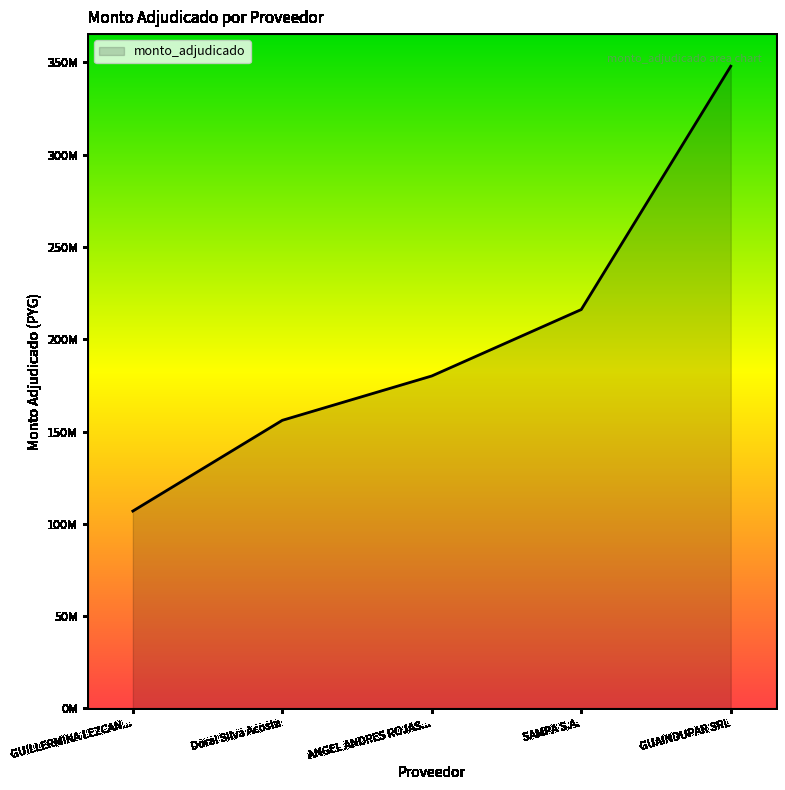

Reading left to right, what are all the values shown in this chart?

ANGEL ANDRES ROJAS RICARDI=180111000	Doral Silva Acosta=156075000	GUAINDUPAR SRL=347983000	GUILLERMINA LEZCANO LEZCANO=106891500	SAMPA S.A.=216109015